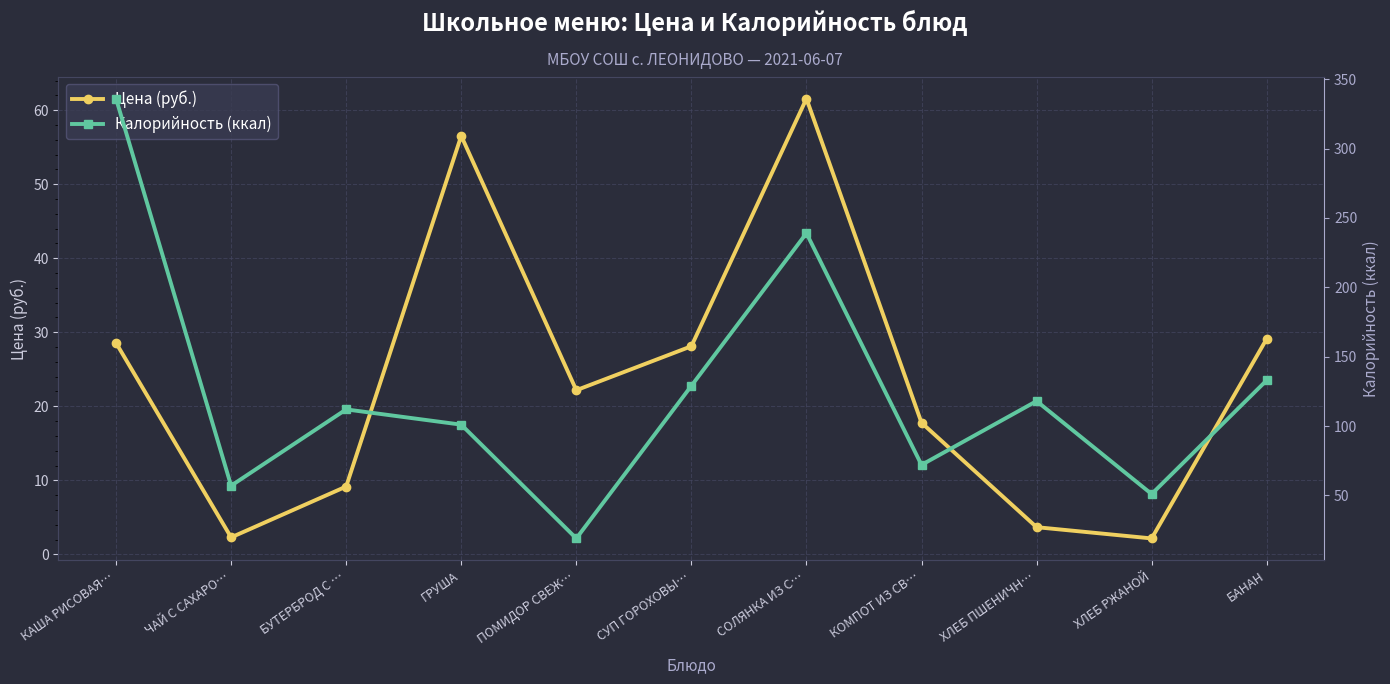

Reading left to right, extract all data points from this chart.

Цена (руб.): КАША РИСОВАЯ…=28.6	ЧАЙ С САХАРО…=2.3	БУТЕРБРОД С …=9.2	ГРУША=56.5	ПОМИДОР СВЕЖ…=22.2	СУП ГОРОХОВЫ…=28.1	СОЛЯНКА ИЗ С…=61.6	КОМПОТ ИЗ СВ…=17.8	ХЛЕБ ПШЕНИЧН…=3.7	ХЛЕБ РЖАНОЙ=2.1	БАНАН=29.1
Калорийность (ккал): КАША РИСОВАЯ…=336.0	ЧАЙ С САХАРО…=57.0	БУТЕРБРОД С …=112.0	ГРУША=101.0	ПОМИДОР СВЕЖ…=19.0	СУП ГОРОХОВЫ…=129.0	СОЛЯНКА ИЗ С…=239.0	КОМПОТ ИЗ СВ…=72.0	ХЛЕБ ПШЕНИЧН…=118.0	ХЛЕБ РЖАНОЙ=51.0	БАНАН=133.0